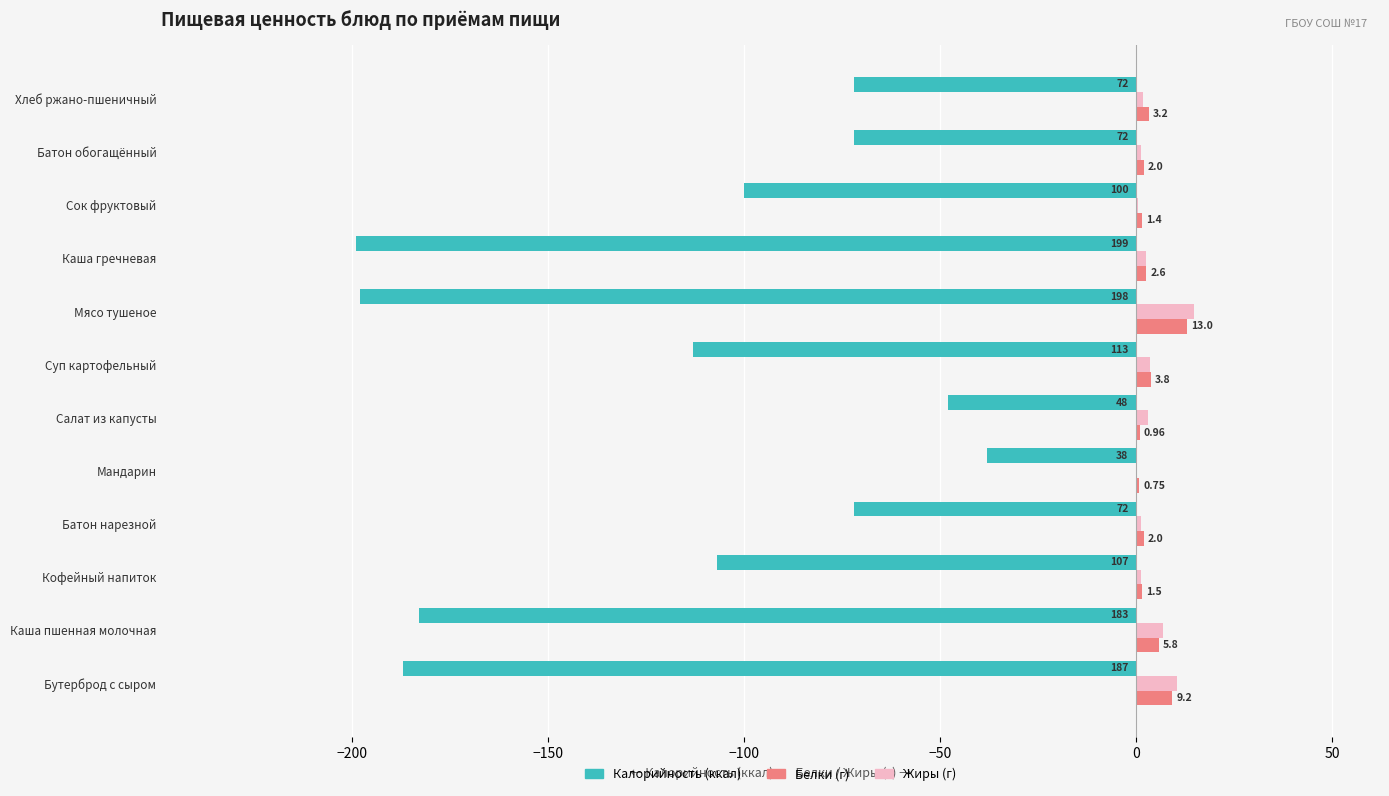

At which category does the chart reach its peak across all series?

Мясо тушеное